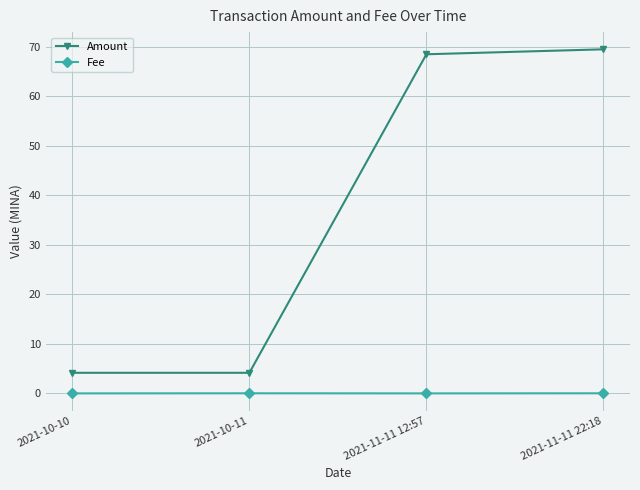

List the series in order of their peak value, highest first.

Amount, Fee